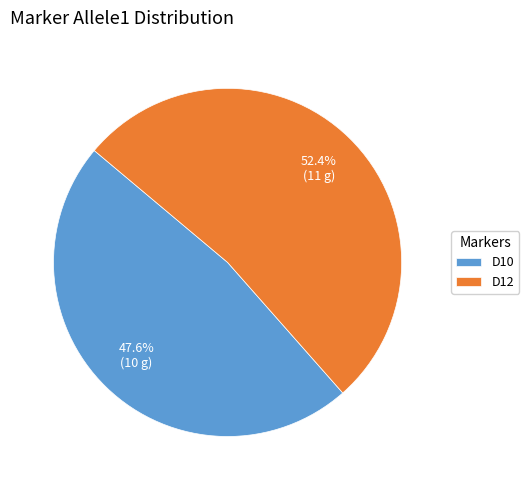

Which category has the smallest portion of the pie?

D10